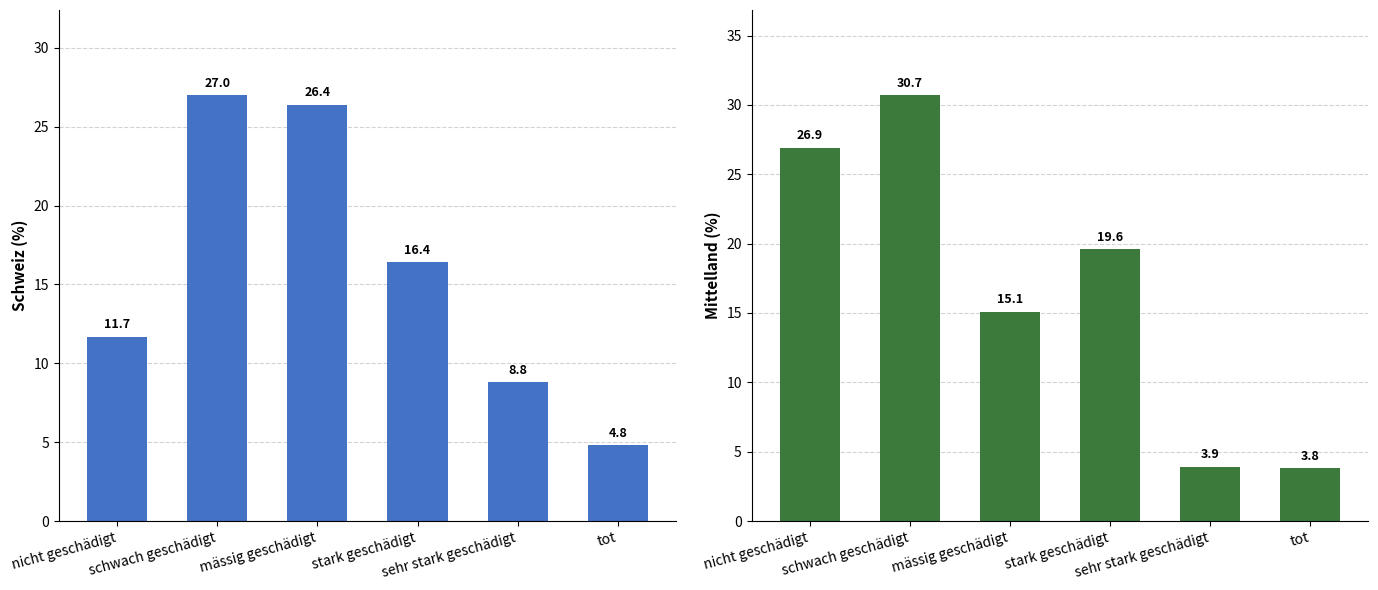

What position from the right is nicht geschädigt?

6